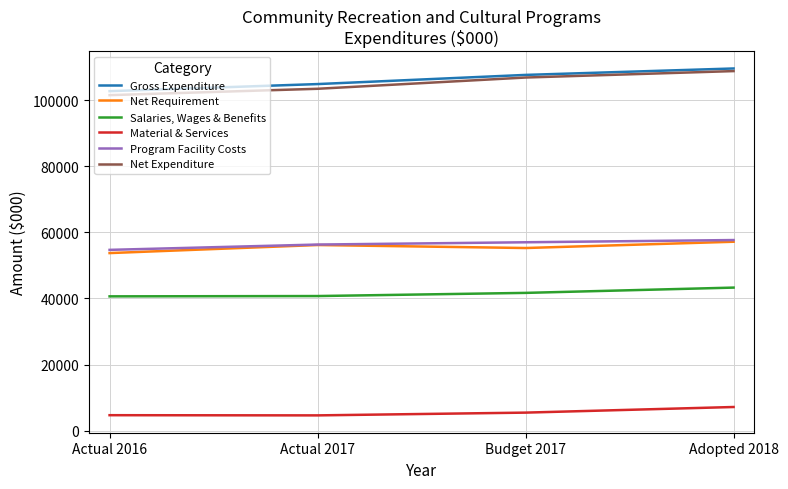

At Adopted 2018, list the series in order from largest to smallest.

Gross Expenditure, Net Expenditure, Program Facility Costs, Net Requirement, Salaries, Wages & Benefits, Material & Services